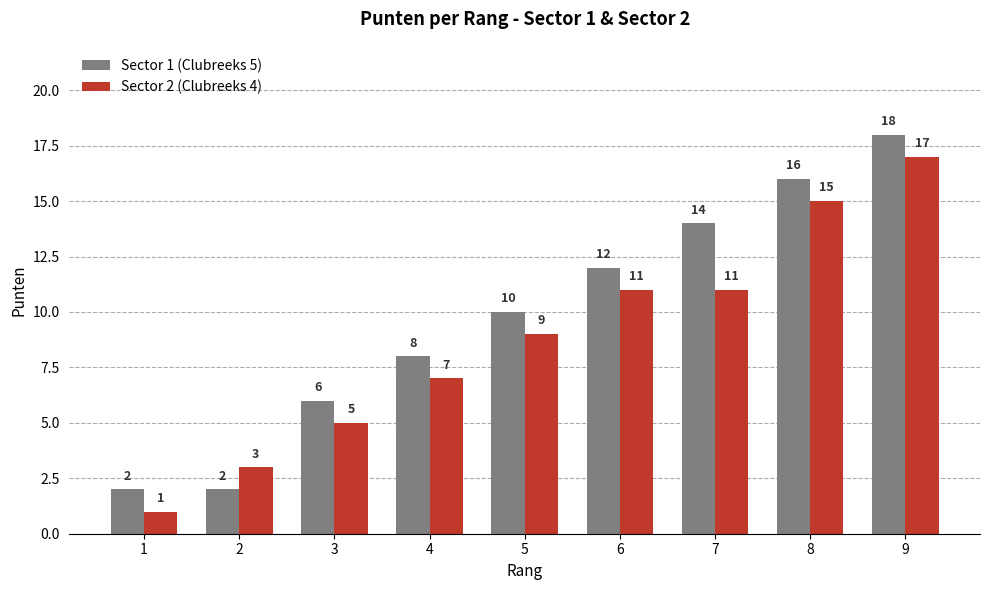

Reading left to right, transcribe all the data shown in this chart.

Sector 1 (Clubreeks 5): 2	2	6	8	10	12	14	16	18
Sector 2 (Clubreeks 4): 1	3	5	7	9	11	11	15	17